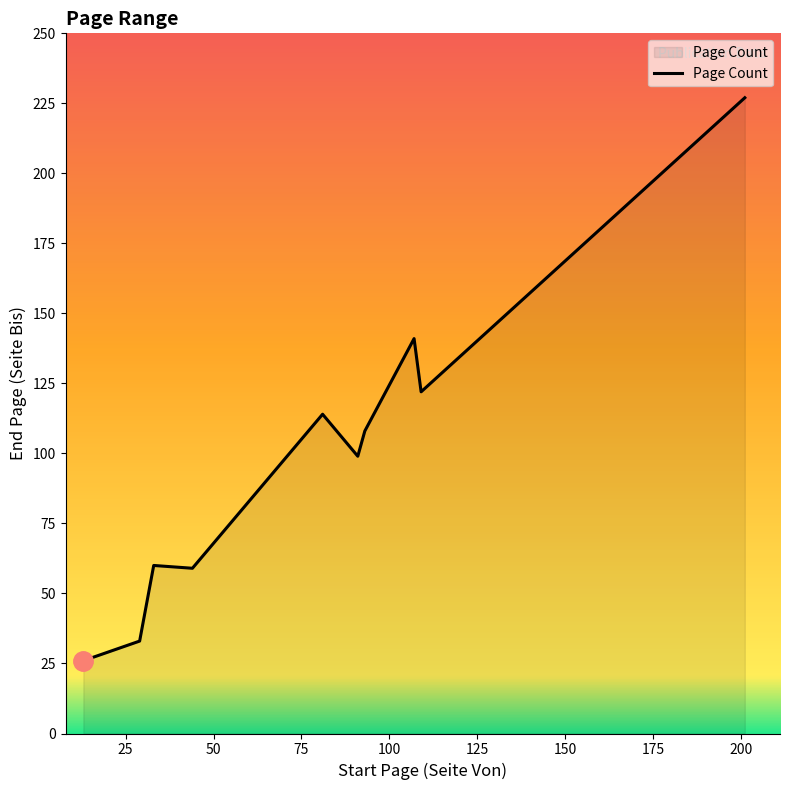

How many lines are shown in the chart?

1